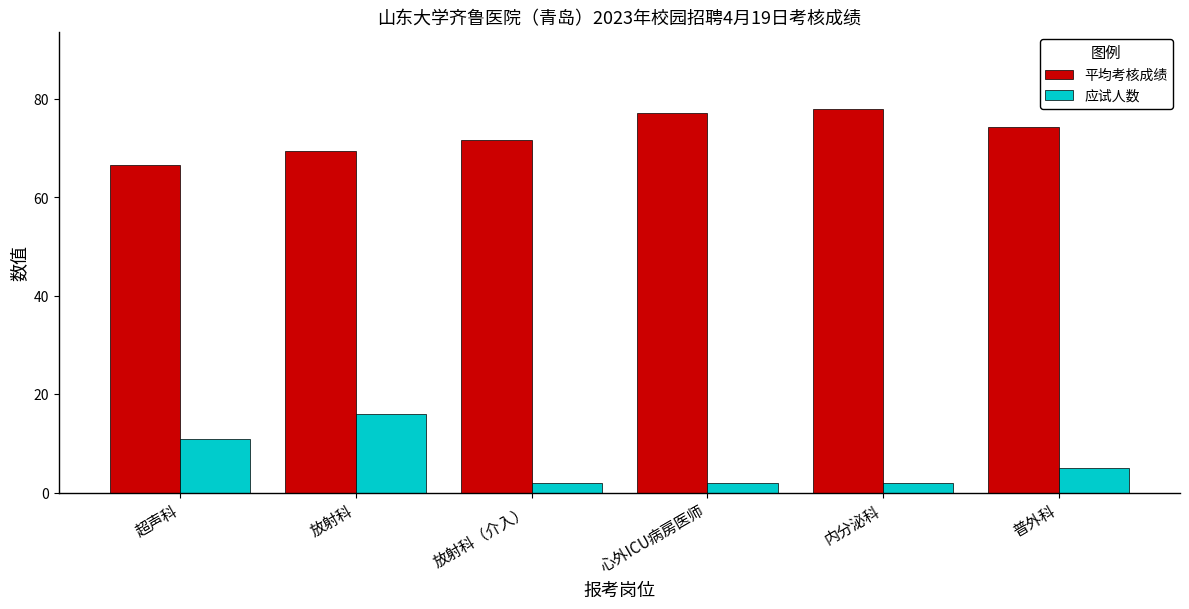

Rank the series by their maximum value, from highest to lowest.

平均考核成绩, 应试人数